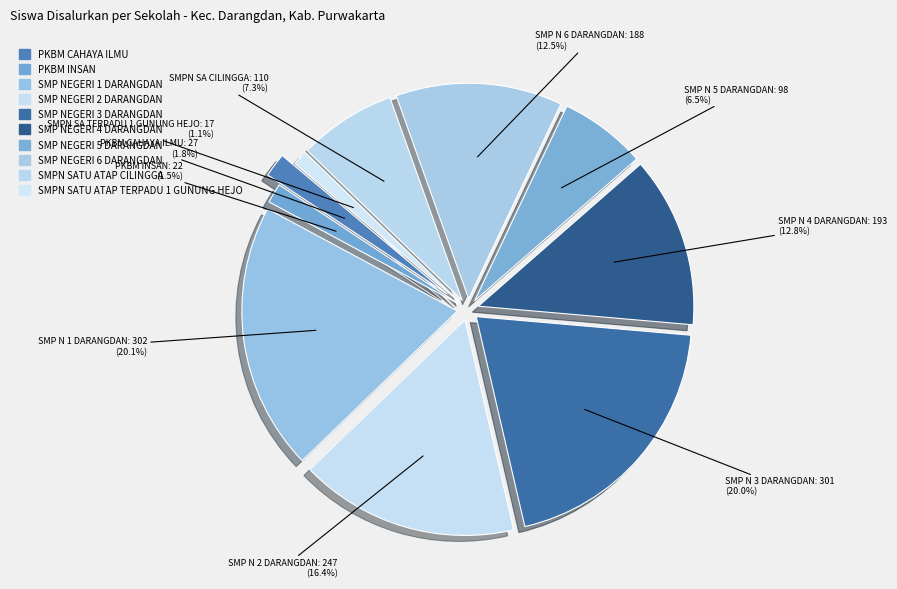

Which category has the smallest portion of the pie?

SMPN SATU ATAP TERPADU 1 GUNUNG HEJO